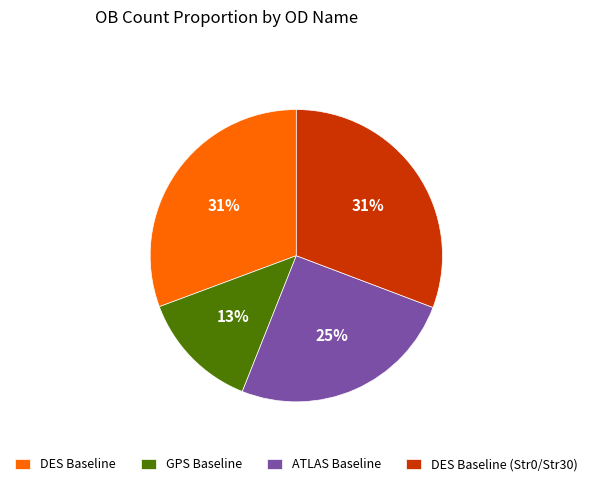

How many segments does this pie chart have?

4